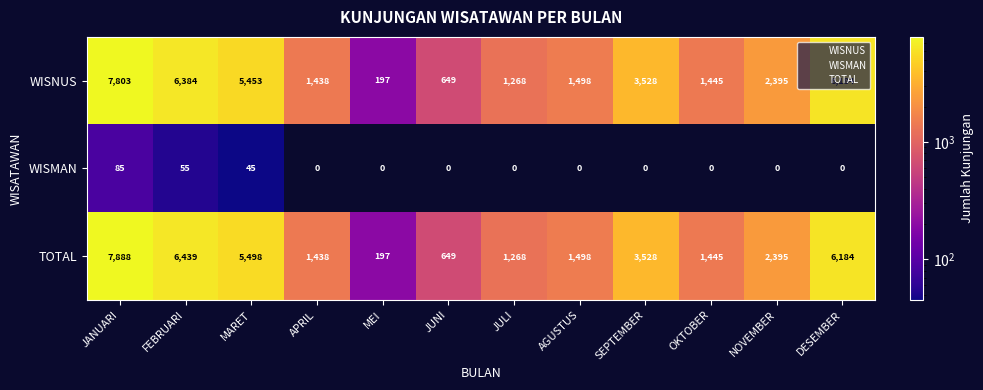

At how many categories does at least one series exceed 5856?

3